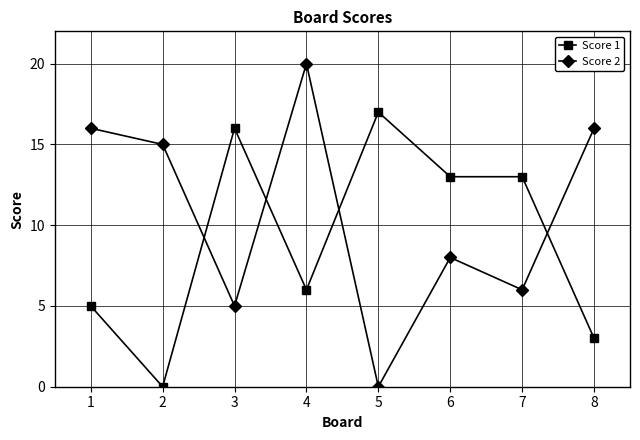

Read the Score 2 value at 6.

8